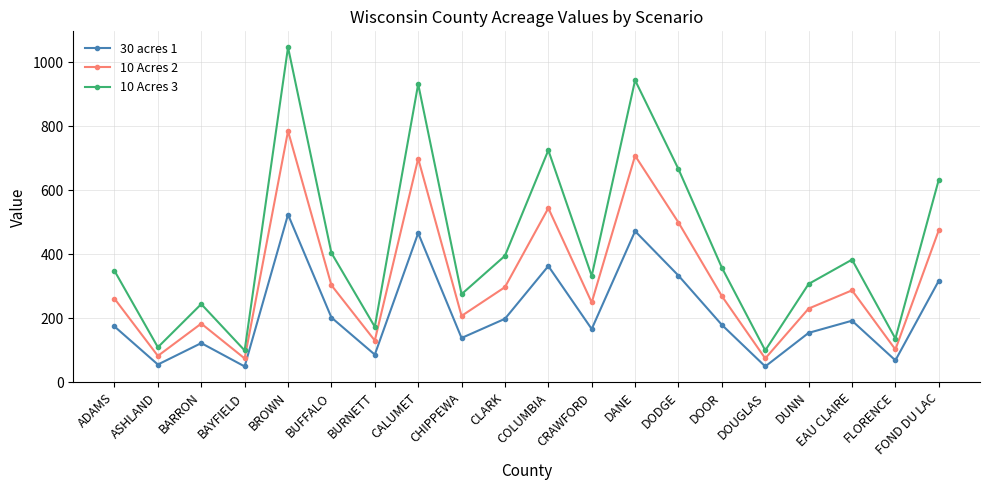

At FOND DU LAC, list the series in order from smallest to largest.

30 acres 1, 10 Acres 2, 10 Acres 3